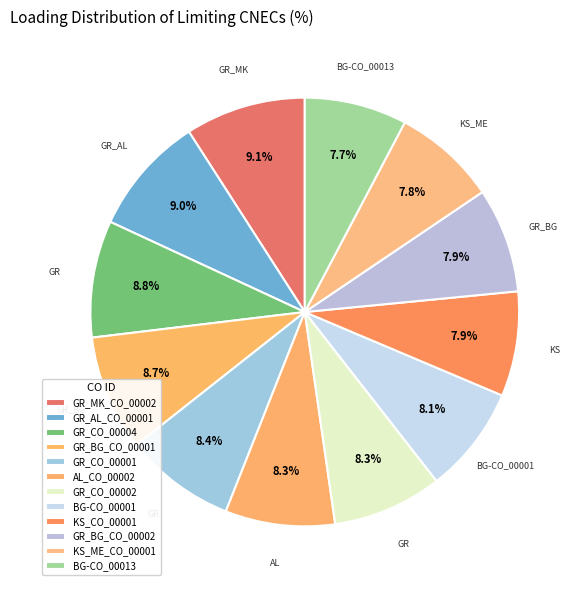

How many slices are in this pie chart?

12